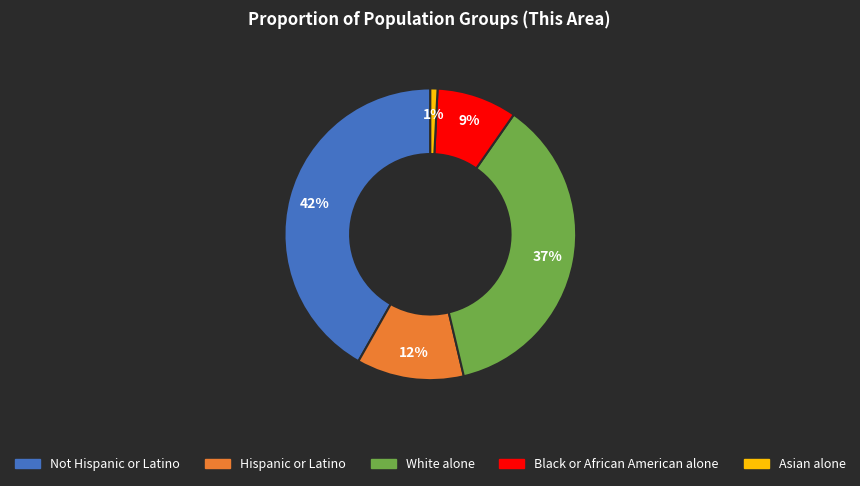

Combined, do Not Hispanic or Latino and Hispanic or Latino account for over 50%?

Yes